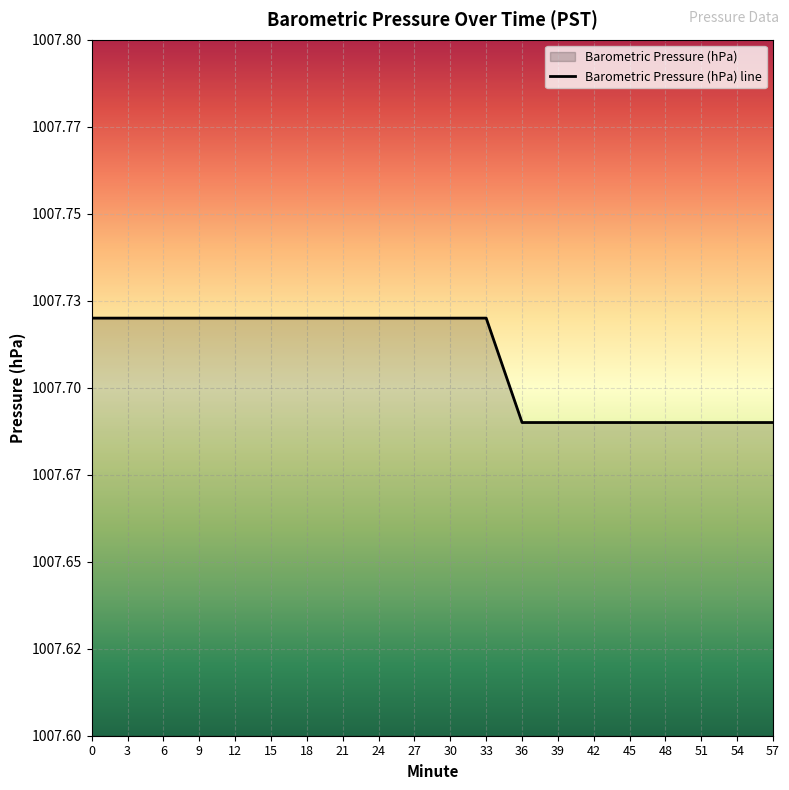

What is the ratio of the value at 51 to the value at 15?

1.0